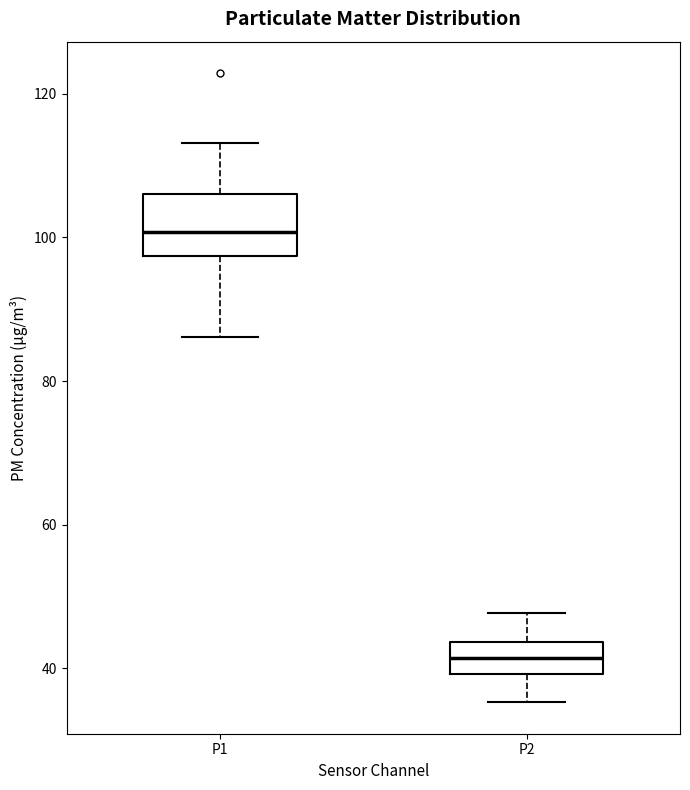

Which box is the tallest, from its lower edge to its upper edge?

P1